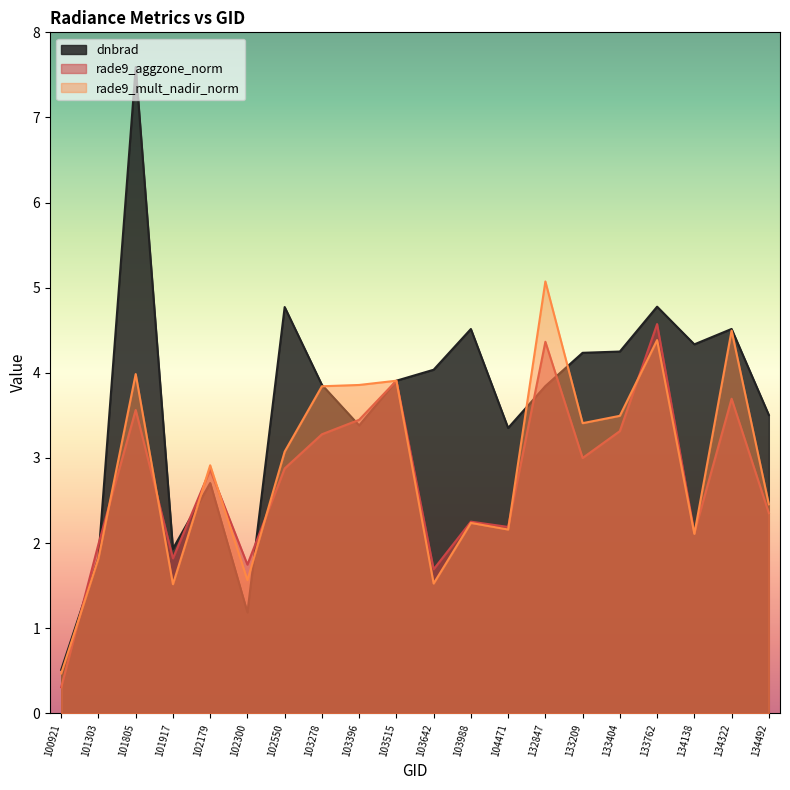

At which label does rade9_mult_nadir_norm reach its peak?

132847